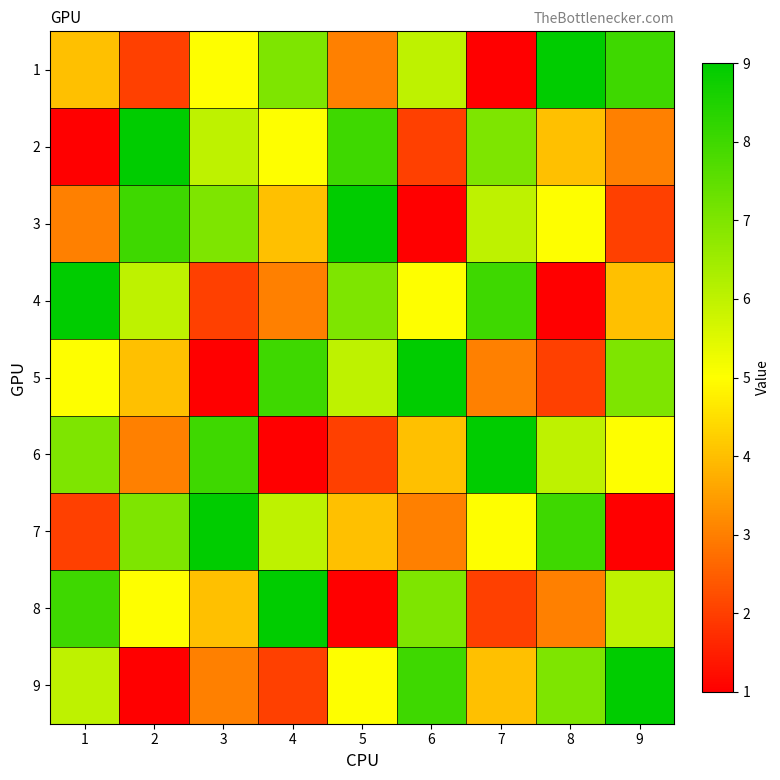

What is the difference between the highest and lowest values at 7?

8